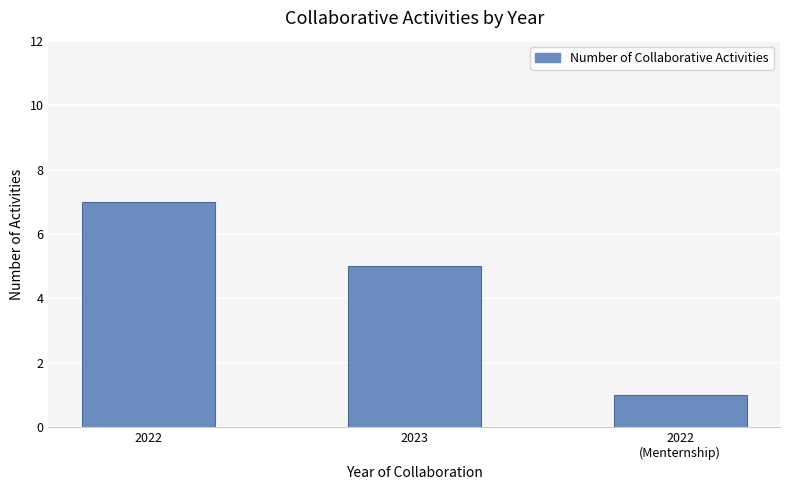

What is the difference between the values at 2022 and 2023?

2